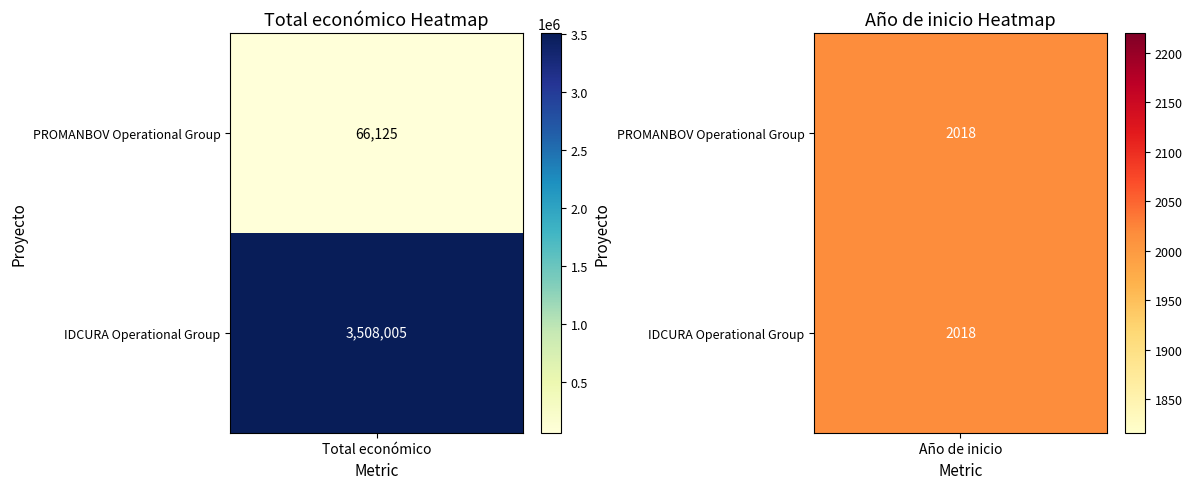

The value of IDCURA at 0 is 1881168. True or false?

False